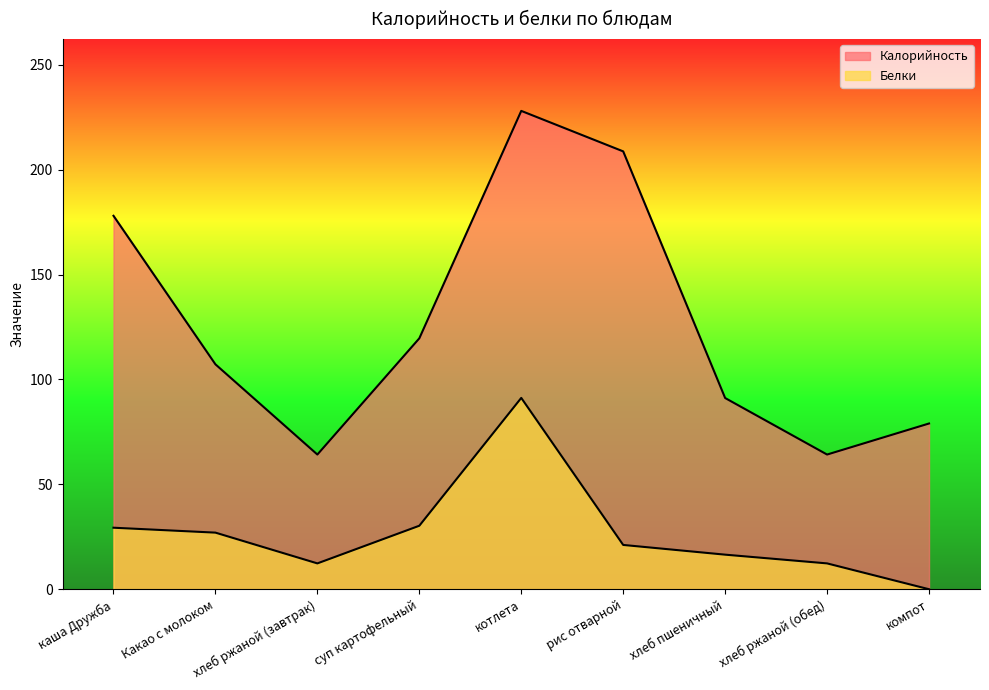

At which category is the sum across all series the highest?

котлета